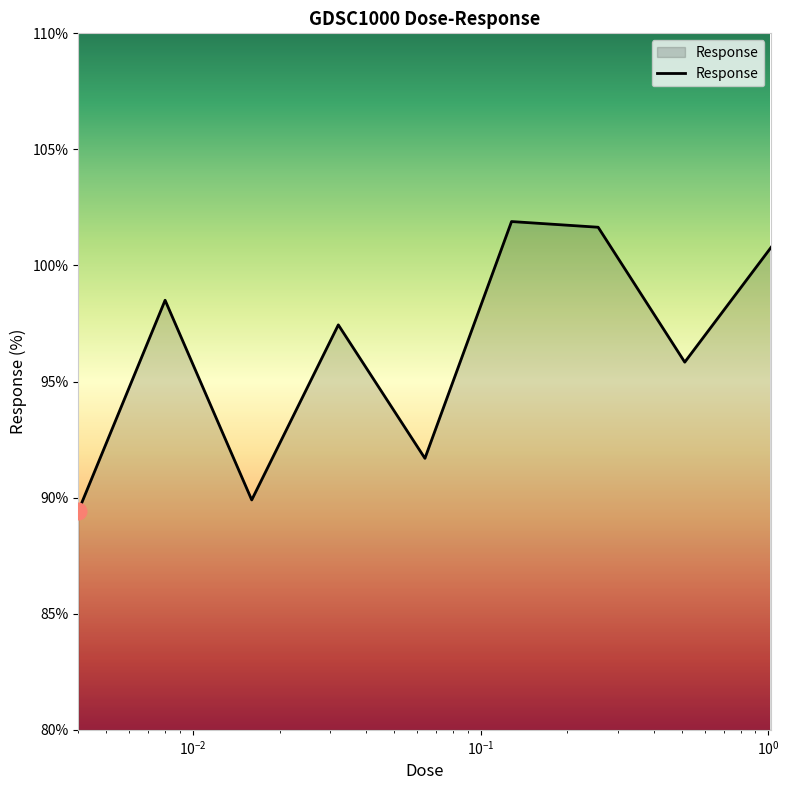

What is the minimum value shown in the chart?

89.4